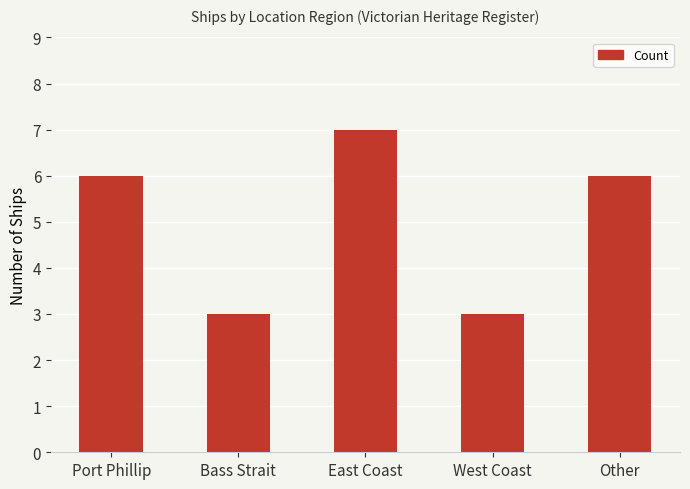

What is the maximum value shown in the chart?

7